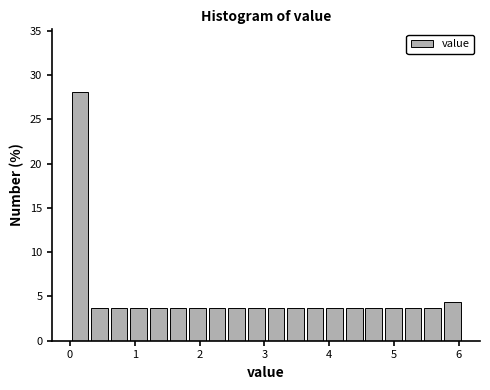

Around what value on the x-axis is the tallest bar? Give the approximate position of its centre, as read against the axis.

0.2